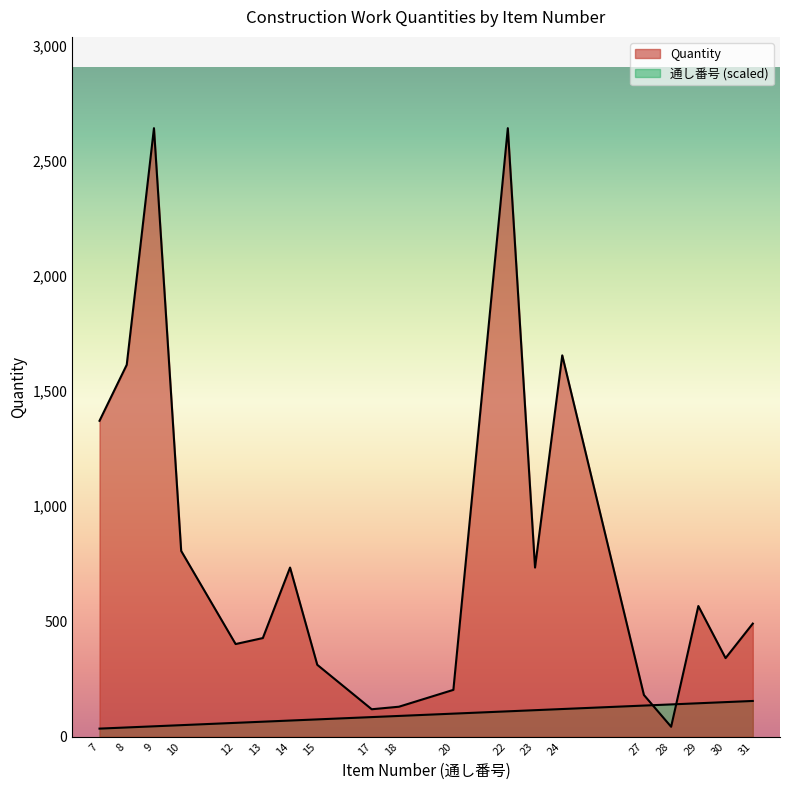

What is the spread (max minus min) of values at 15?

236.9